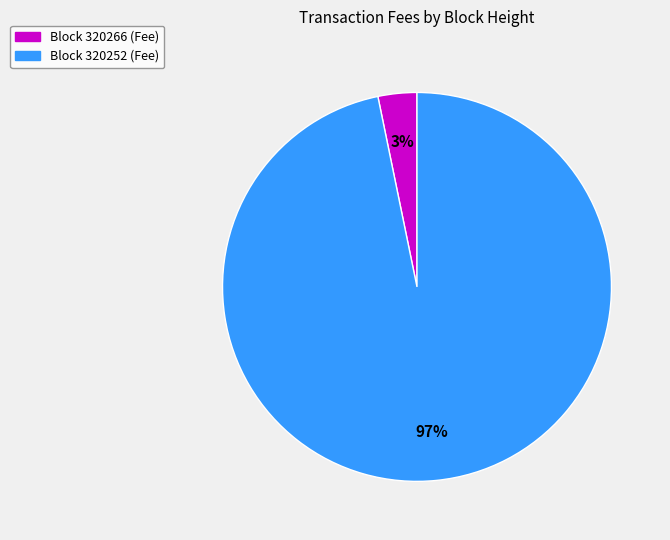

To the nearest percent, what is the difference between the largest and smallest slice percentages?

94%